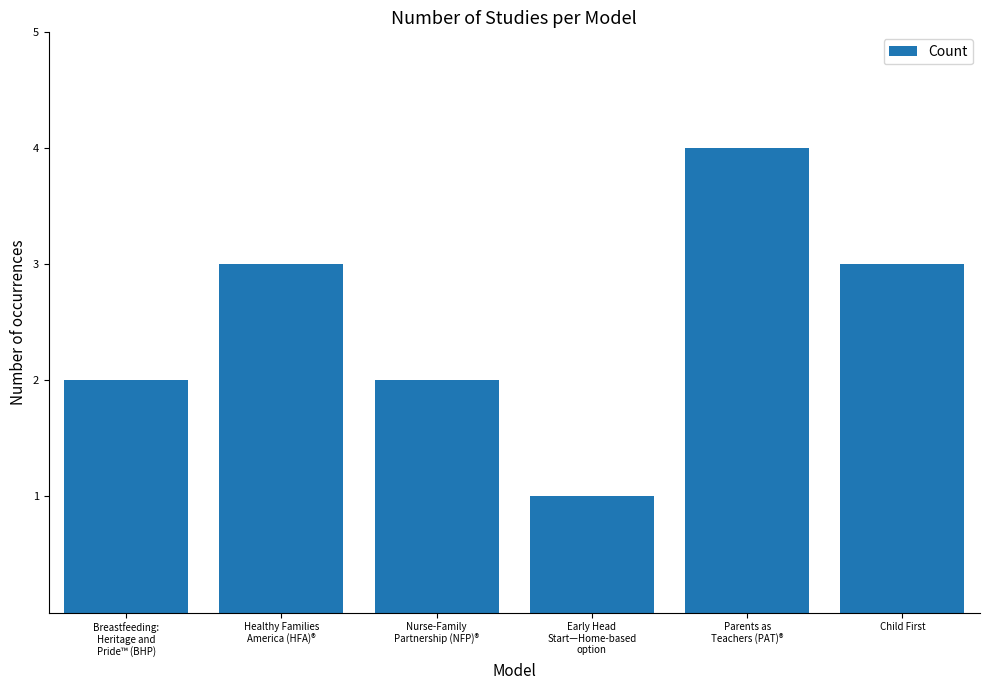

What is the sum of all values?

15